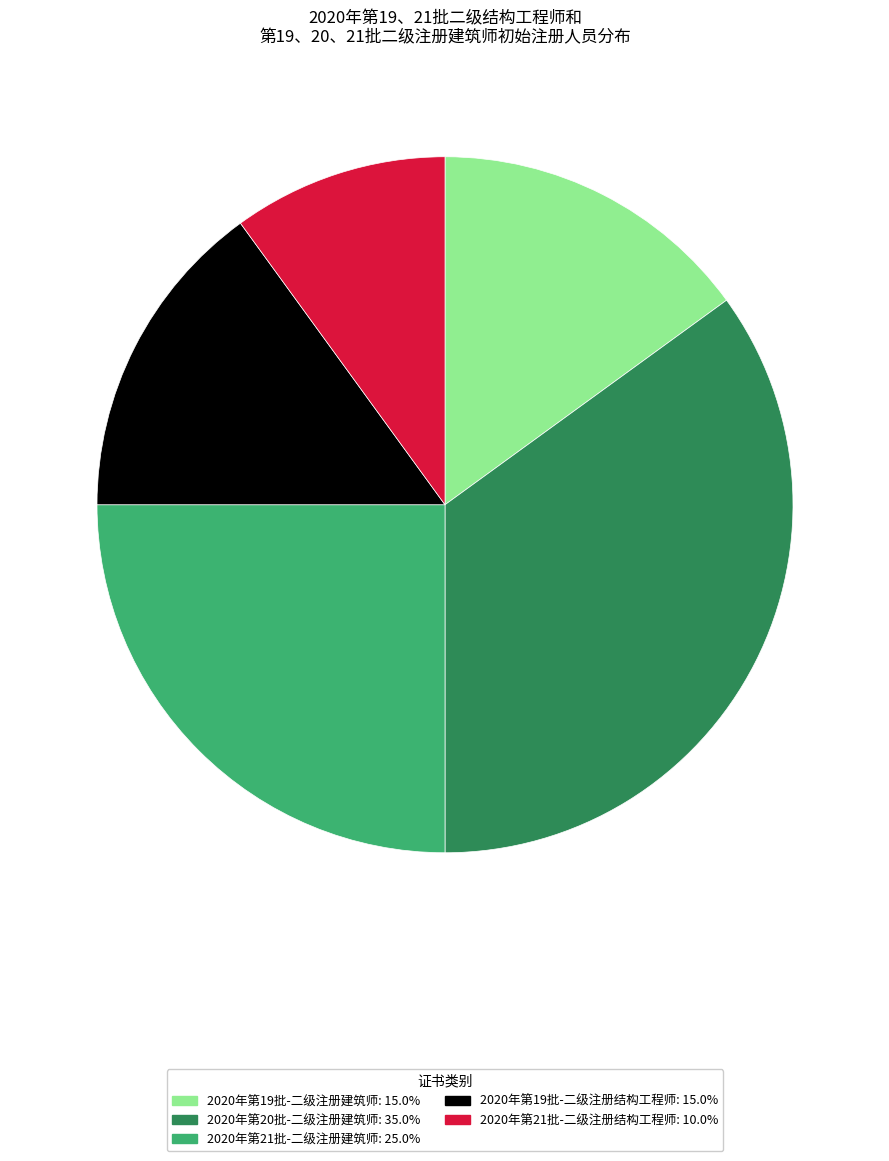

Does any single category account for the majority?

No